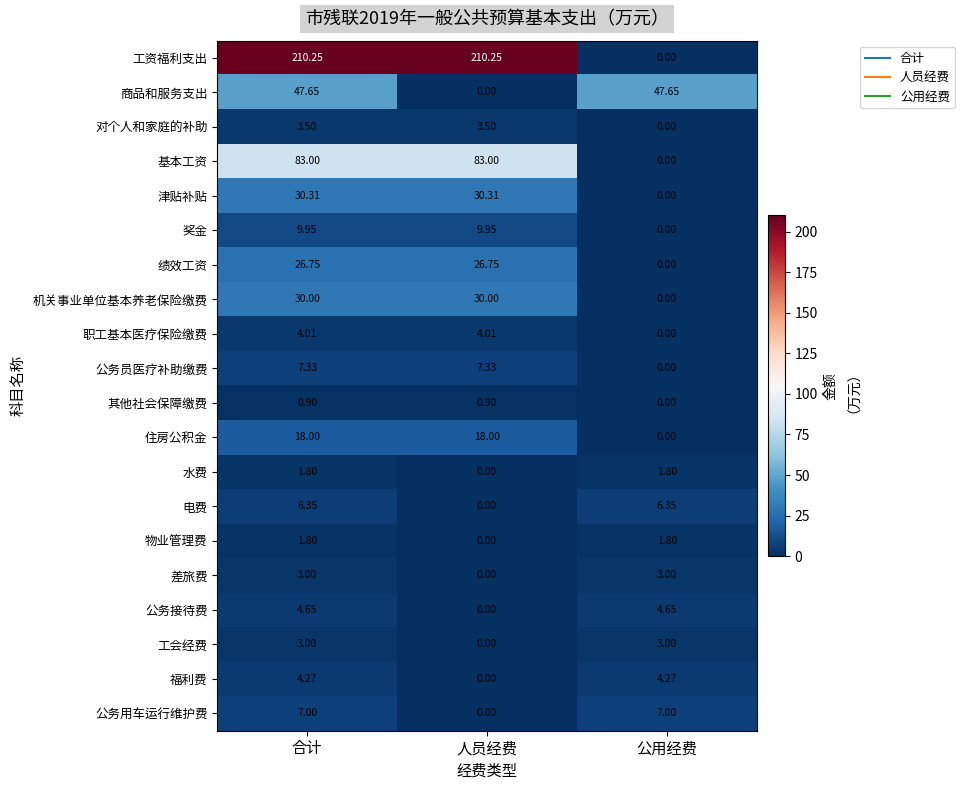

Which series has the largest total across all categories?

工资福利支出